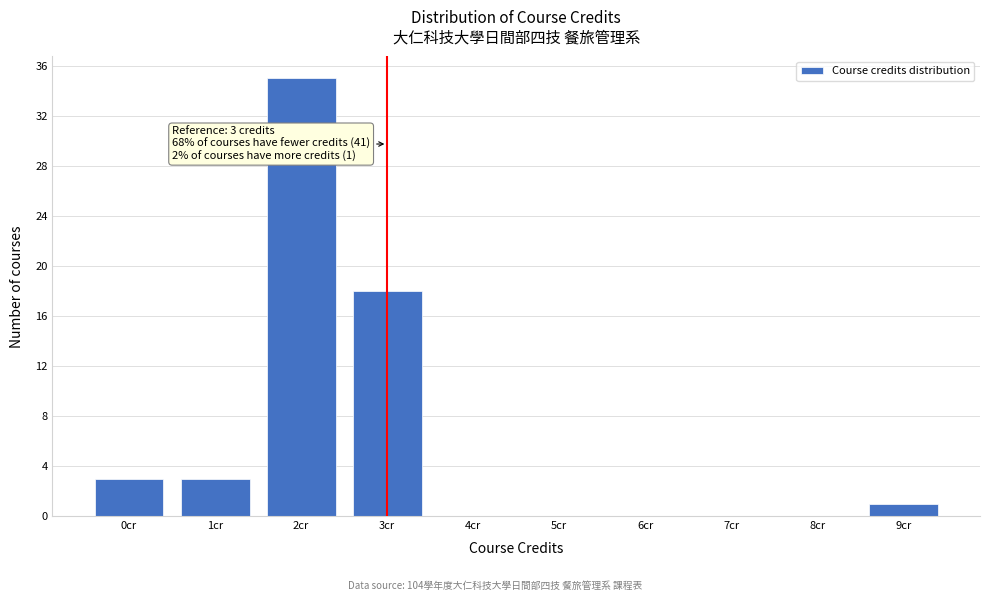

Reading left to right, extract all data points from this chart.

0cr=3	1cr=3	2cr=35	3cr=18	4cr=0	5cr=0	6cr=0	7cr=0	8cr=0	9cr=1